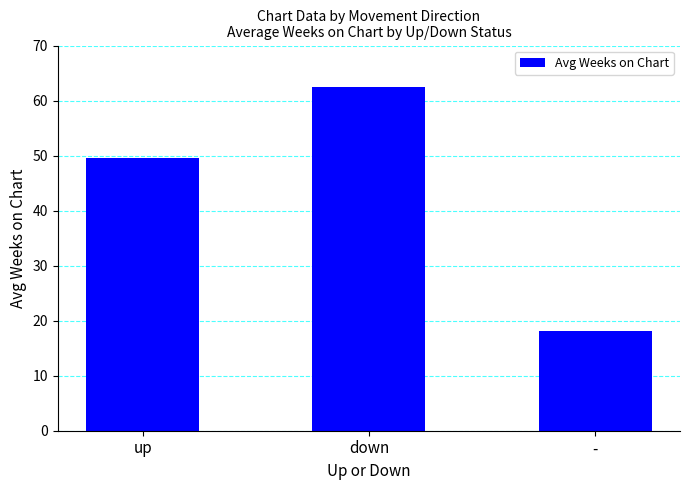

What is the change in value from up to -?

-31.5